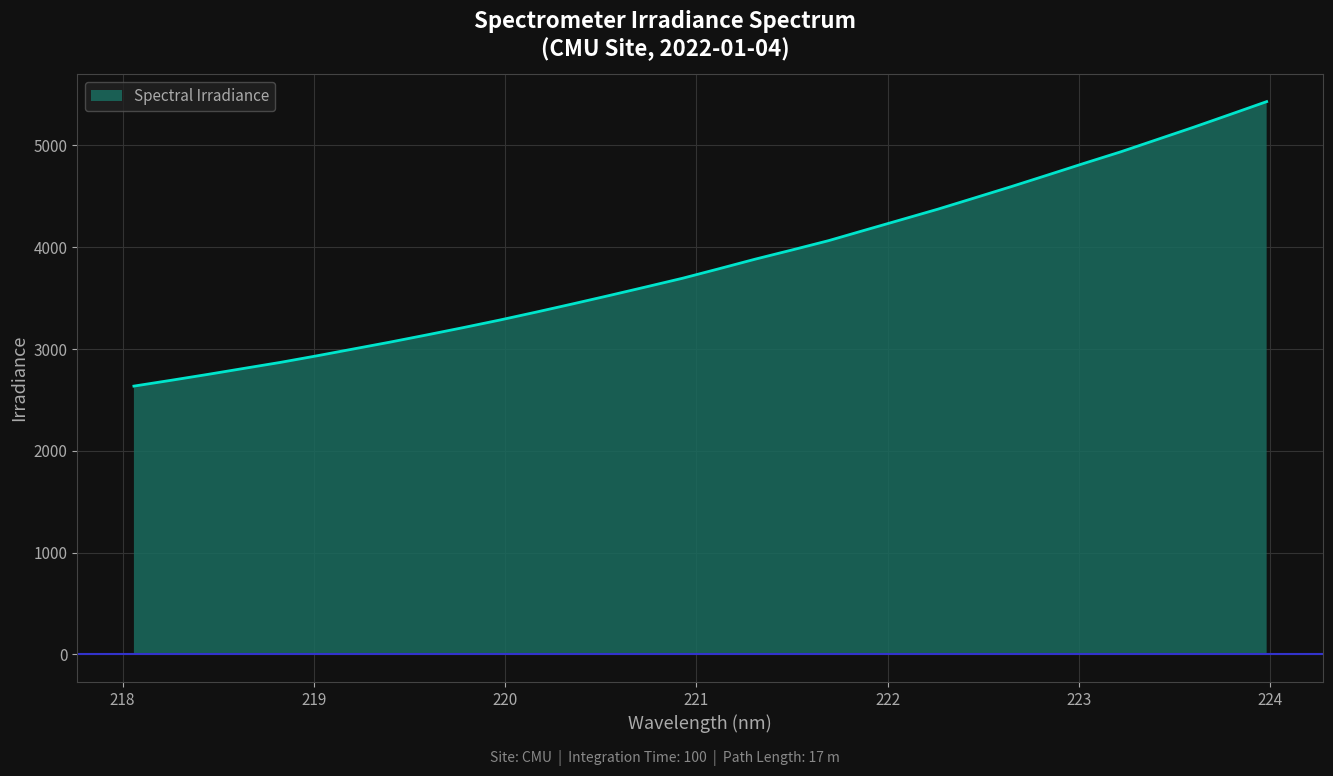

What is the greatest value displayed?

5430.6